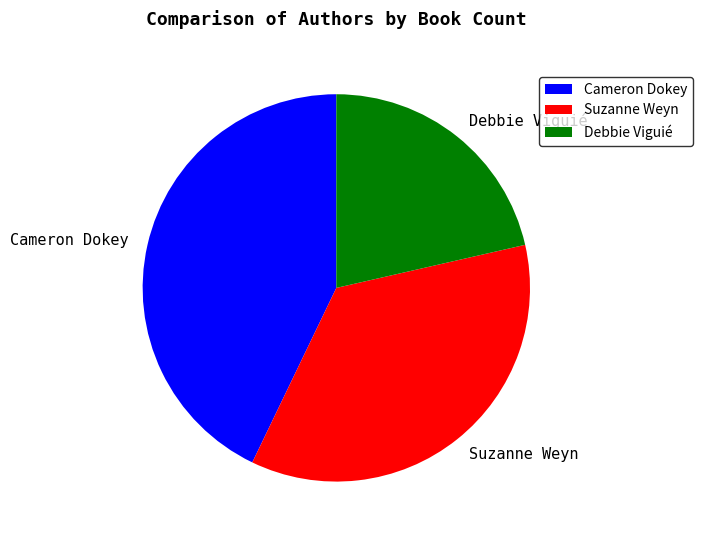

How many segments does this pie chart have?

3